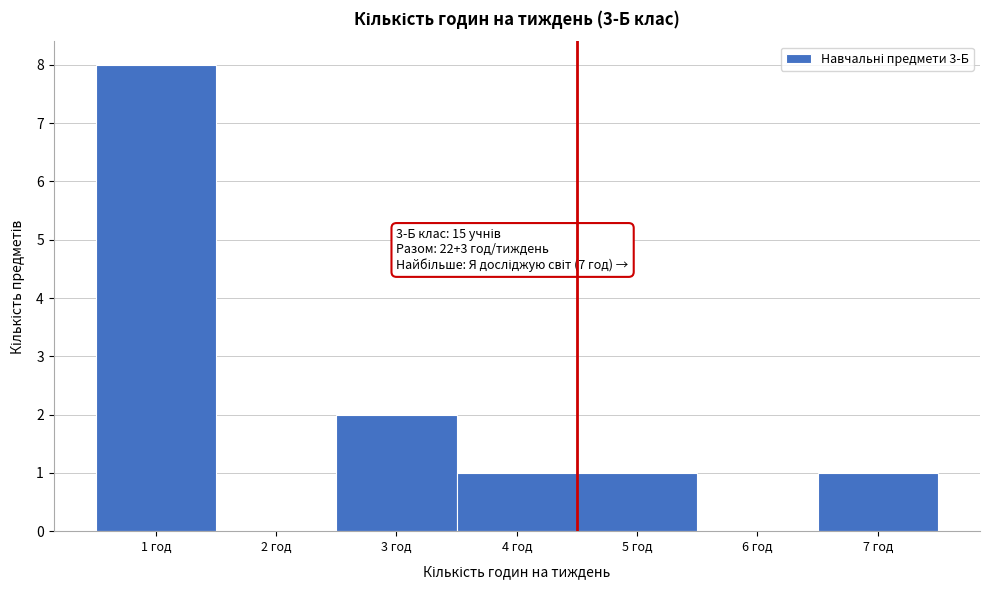

Reading right to left, list all the values displayed in this chart.

7 год=1	6 год=0	5 год=1	4 год=1	3 год=2	2 год=0	1 год=8